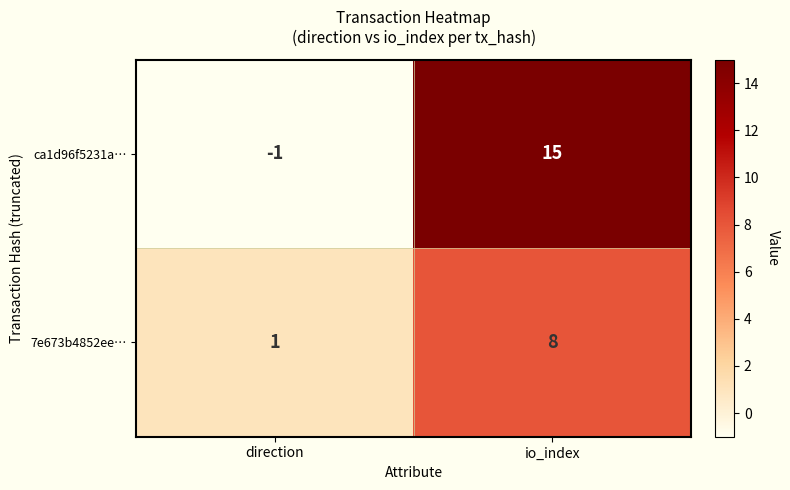

Reading left to right, list all the values displayed in this chart.

ca1d96f5231a…: -1	15
7e673b4852ee…: 1	8